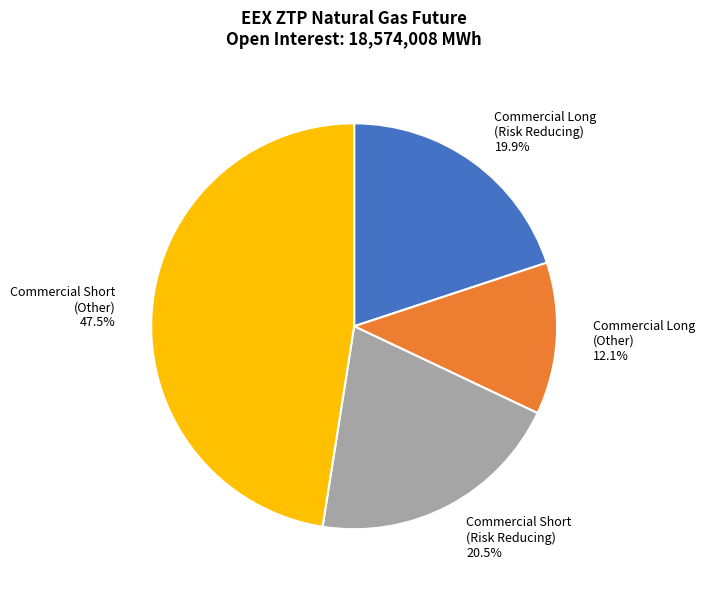

Between Commercial Long (Risk Reducing) and Commercial Short (Risk Reducing), which is larger?

Commercial Short (Risk Reducing)